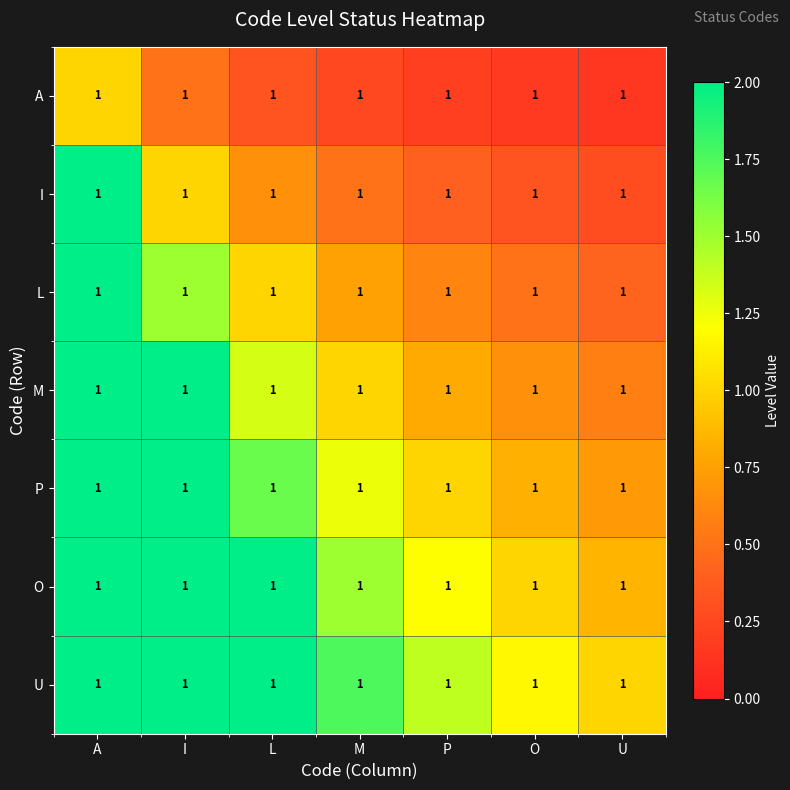

Which series has the largest range (max minus min)?

U